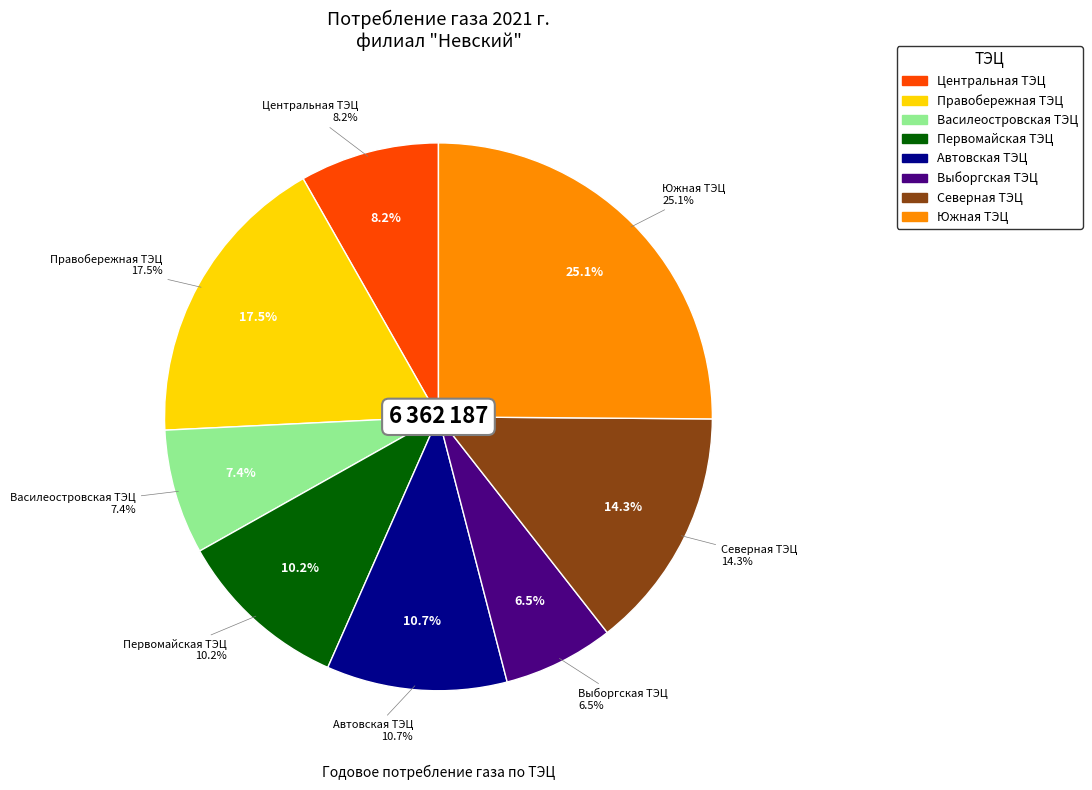

To the nearest percent, what is the average slice percentage?

12%